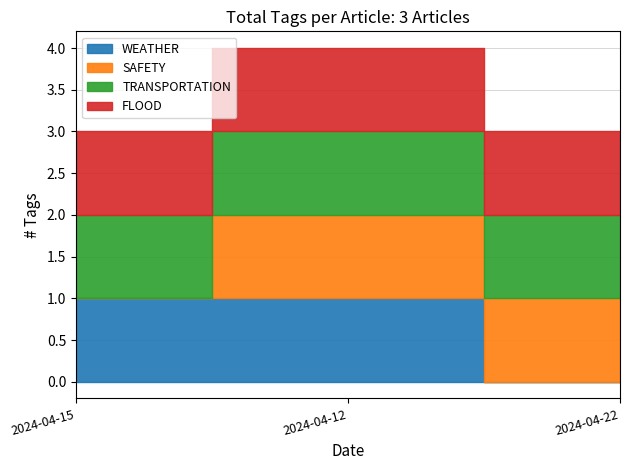

Reading left to right, transcribe all the data shown in this chart.

WEATHER: 2024-04-15=1	2024-04-12=1	2024-04-22=0
SAFETY: 2024-04-15=0	2024-04-12=1	2024-04-22=1
TRANSPORTATION: 2024-04-15=1	2024-04-12=1	2024-04-22=1
FLOOD: 2024-04-15=1	2024-04-12=1	2024-04-22=1